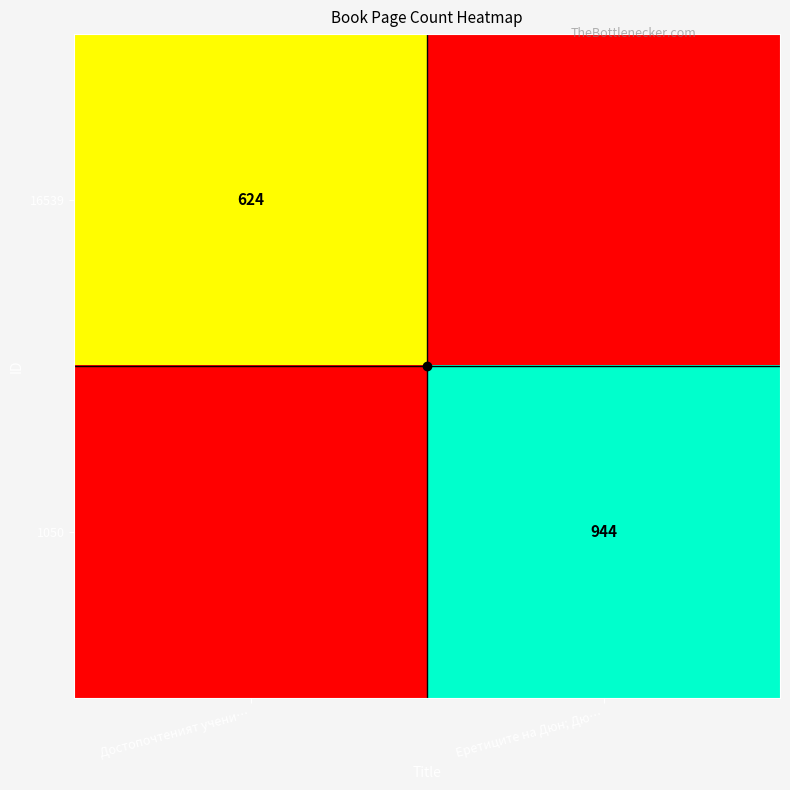

Which has a higher value, Достопочтеният учени… or Еретиците на Дюн; Дю…?

Достопочтеният учени…